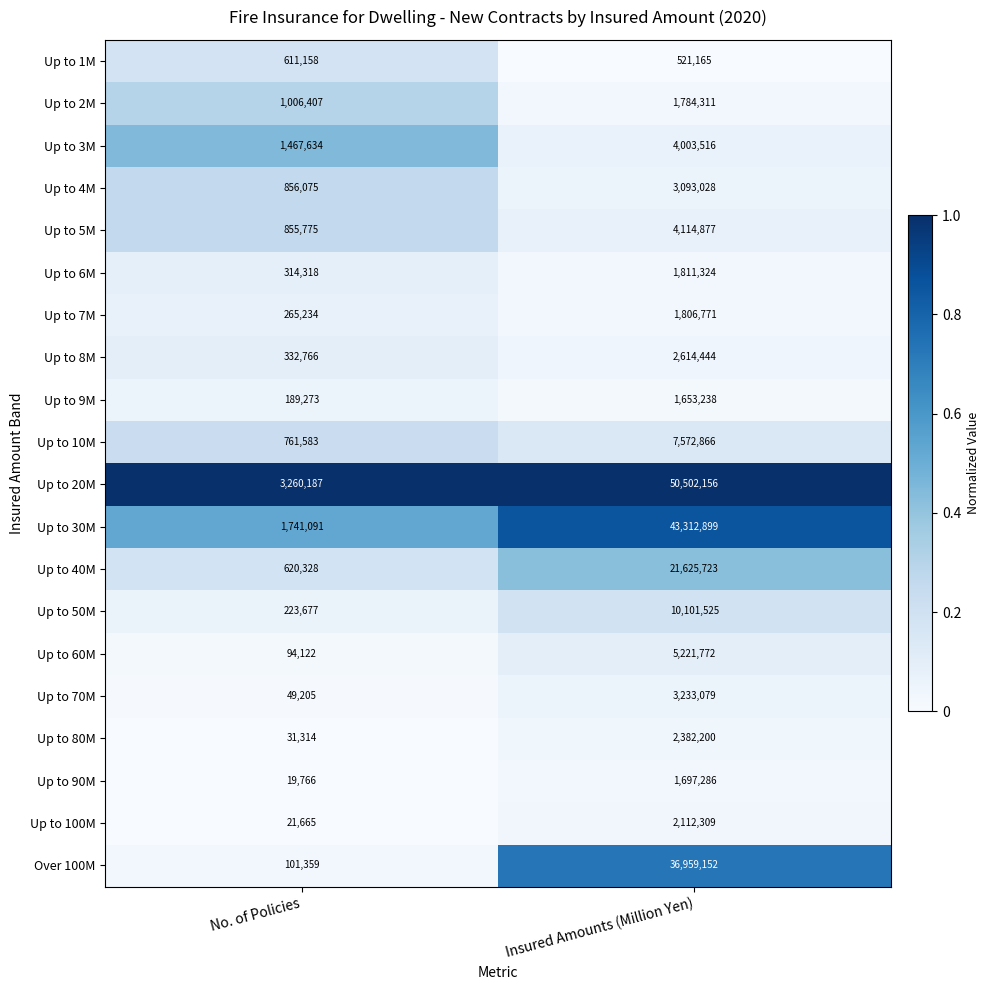

What is the difference between the highest and lowest values at No. of Policies?

3240421